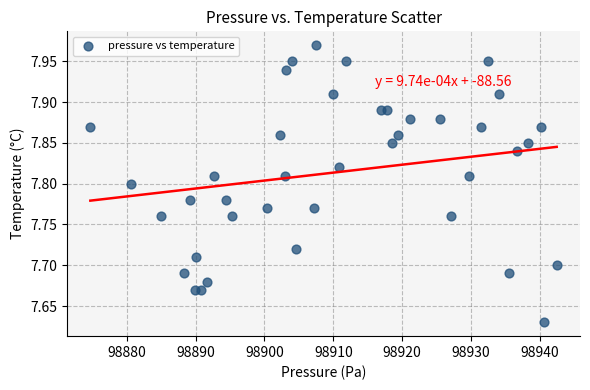

What is the range of X values (max minus min)?

67.7